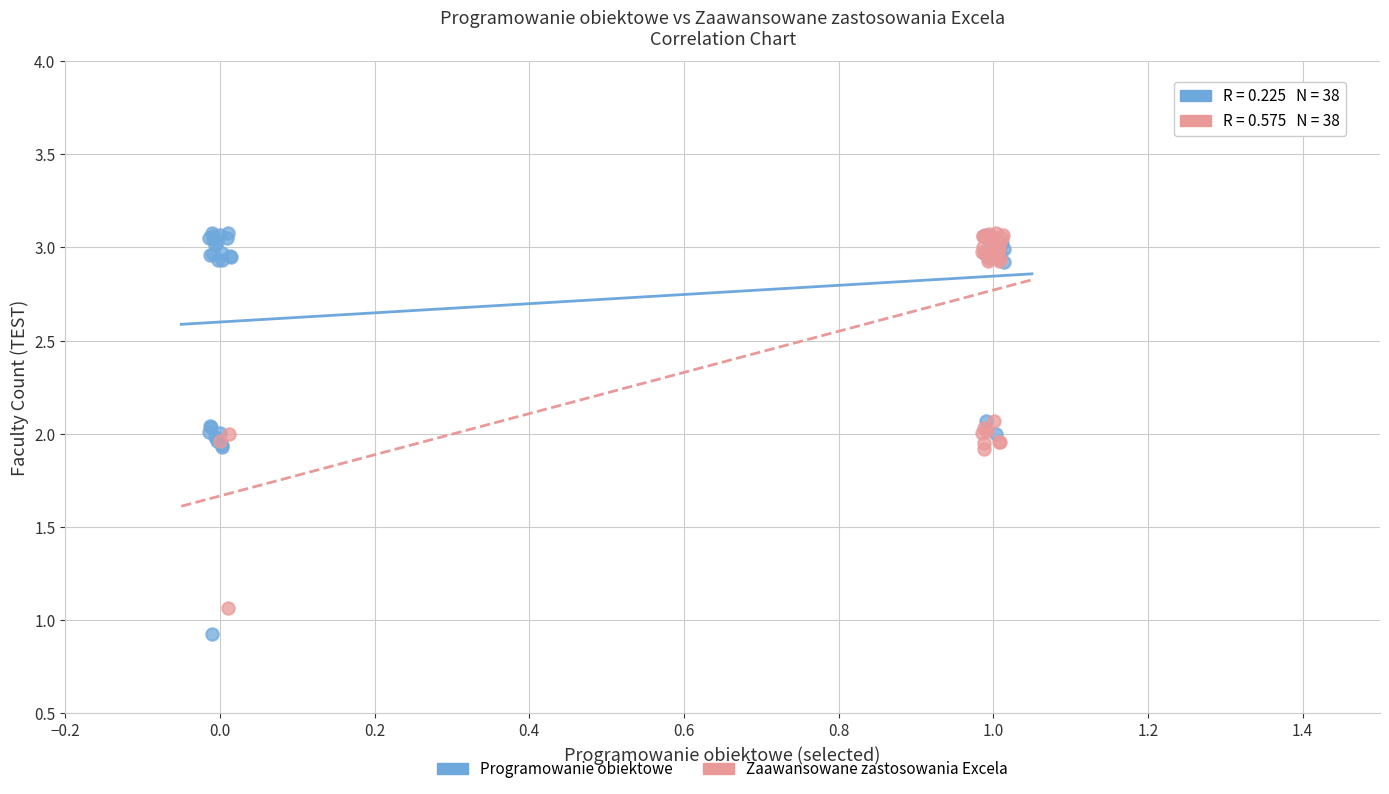

Which series has the largest Y range (max minus min)?

Programowanie obiektowe